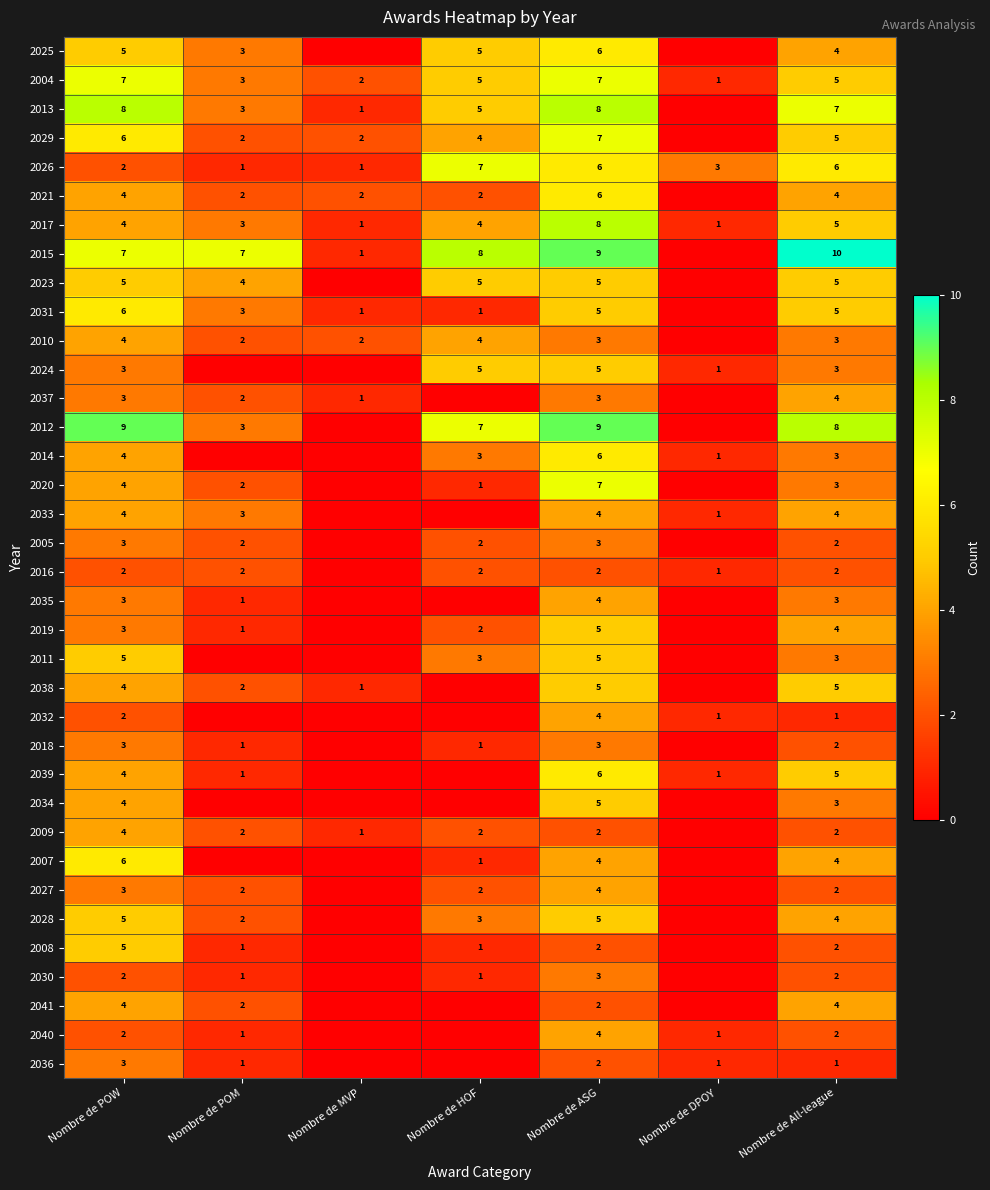

What is the total value across all series at Nombre de HOF?

86